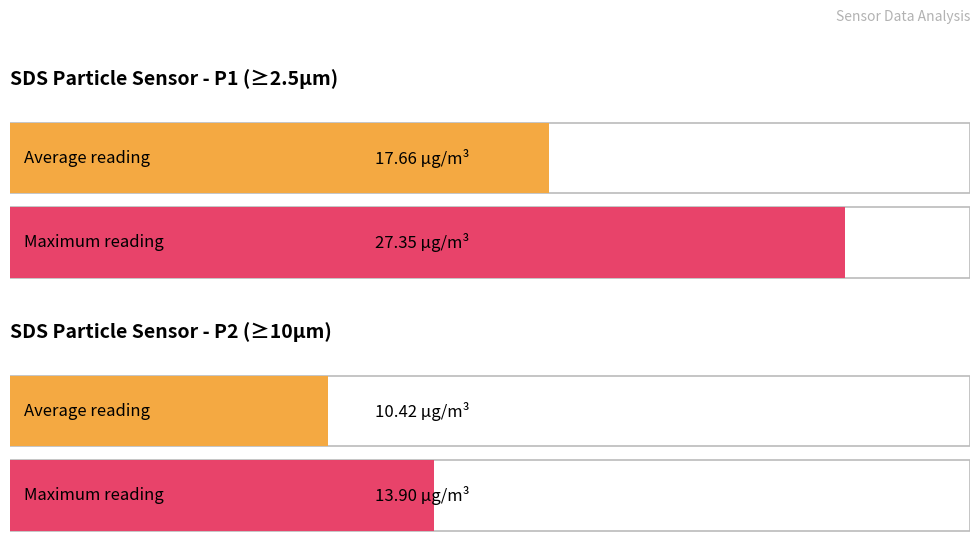

How many series are shown in this chart?

2